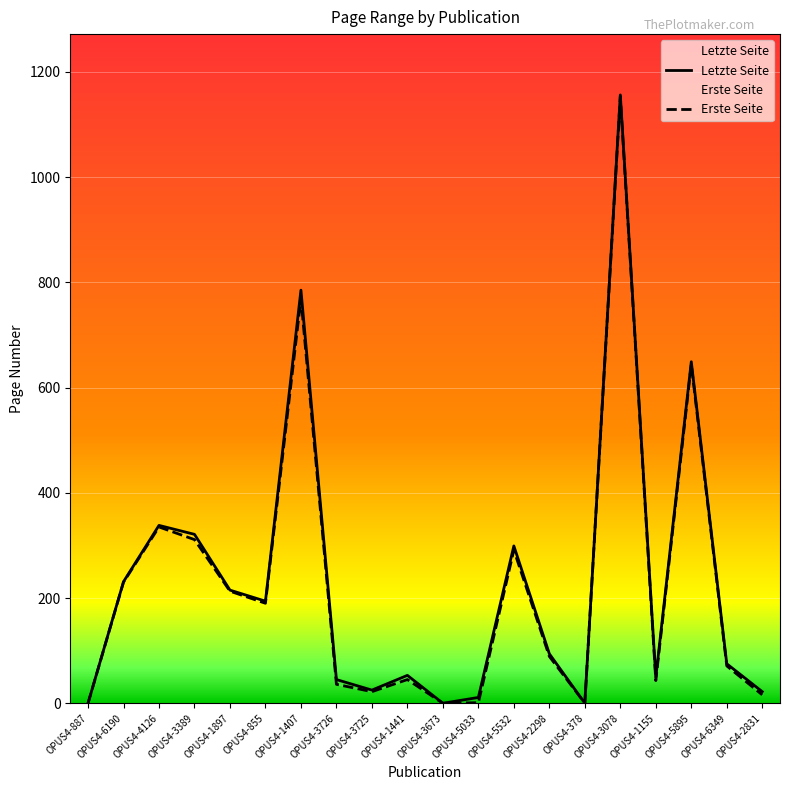

How many values in Letzte Seite are above zero?

17